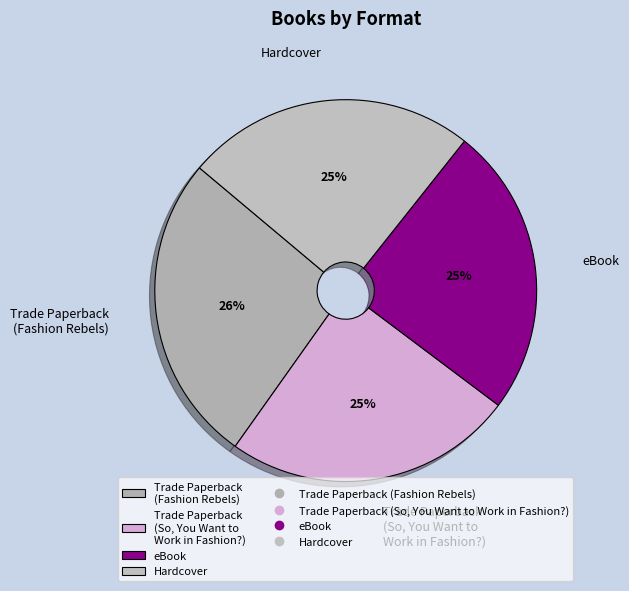

To the nearest percent, what portion does Trade Paperback (So, You Want to Work in Fashion?) represent?

25%